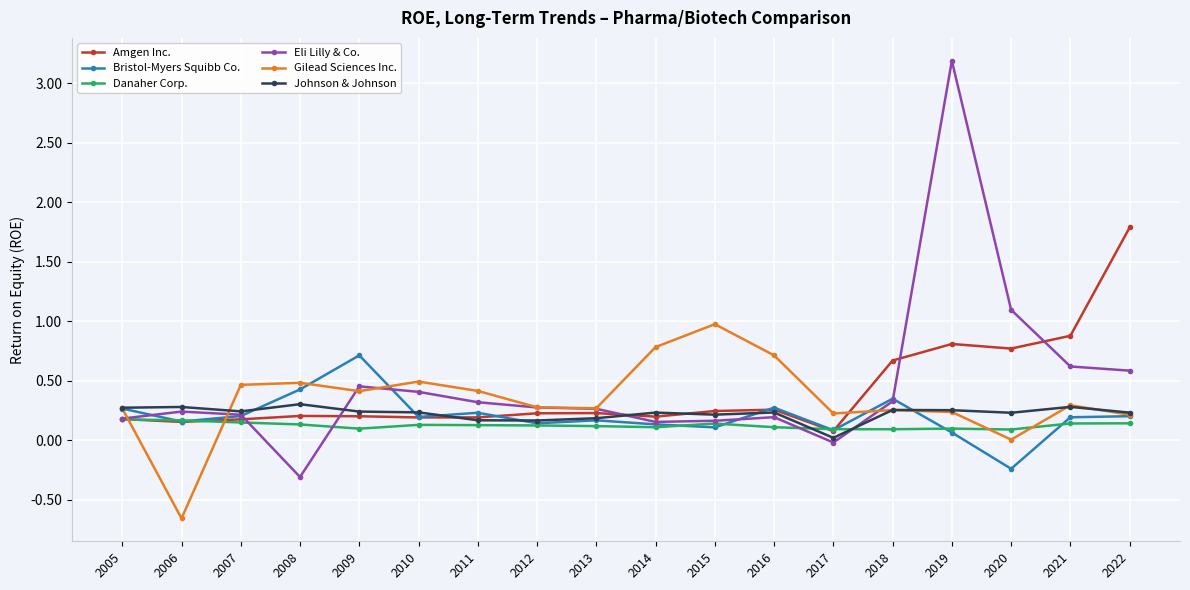

What are all the series names shown in the legend?

Amgen Inc., Bristol-Myers Squibb Co., Danaher Corp., Eli Lilly & Co., Gilead Sciences Inc., Johnson & Johnson